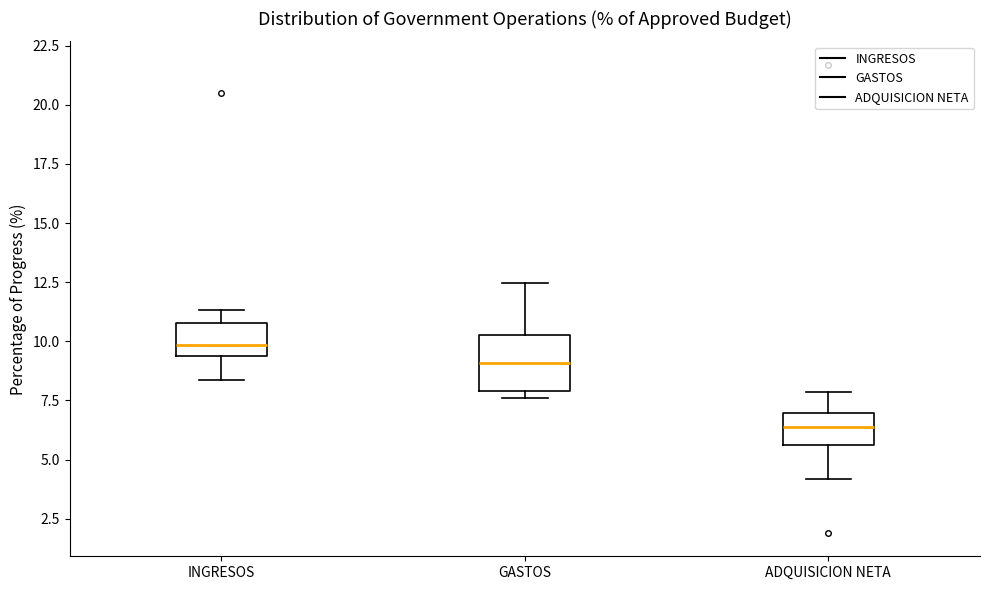

Reading left to right, transcribe this box plot: for each box, give where its median line is, the range the box spans, and where its two whiskers end, as read against the y-axis. The values are not printed on the chart, so give them approximately, as read against the axis.

INGRESOS: median 10.0, box 9.5 to 11.0, whiskers 8.5 to 11.5
GASTOS: median 9.0, box 8.0 to 10.5, whiskers 7.5 to 12.5
ADQUISICION NETA: median 6.5, box 5.5 to 7.0, whiskers 4.0 to 8.0